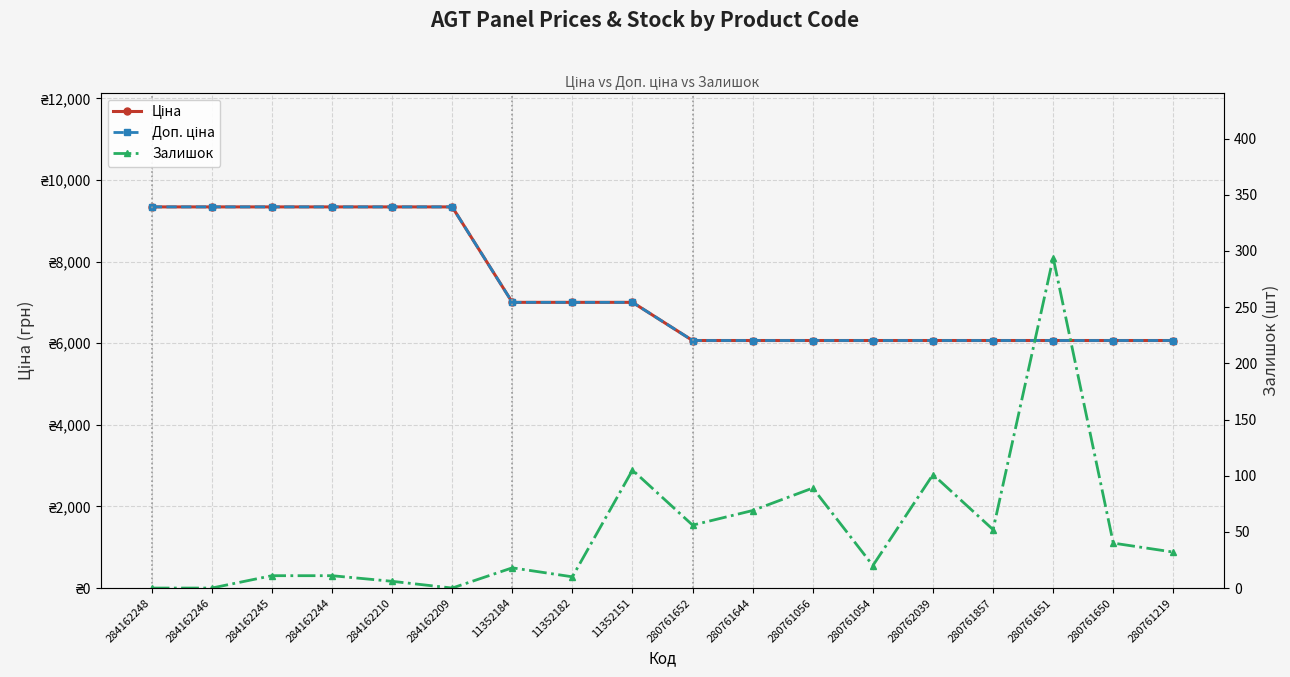

Reading left to right, what are all the values shown in this chart?

Ціна: 9342.0	9342.0	9342.0	9342.0	9342.0	9342.0	7002.7	7002.7	7002.7	6067.2	6067.2	6067.2	6067.2	6067.2	6067.2	6067.2	6067.2	6067.2
Доп. ціна: 9342.0	9342.0	9342.0	9342.0	9342.0	9342.0	7002.7	7002.7	7002.7	6067.2	6067.2	6067.2	6067.2	6067.2	6067.2	6067.2	6067.2	6067.2
Залишок: 0.0	0.0	11.0	11.0	6.0	0.0	18.0	10.0	105.0	56.0	69.0	89.0	20.0	101.0	52.0	294.0	40.0	32.0